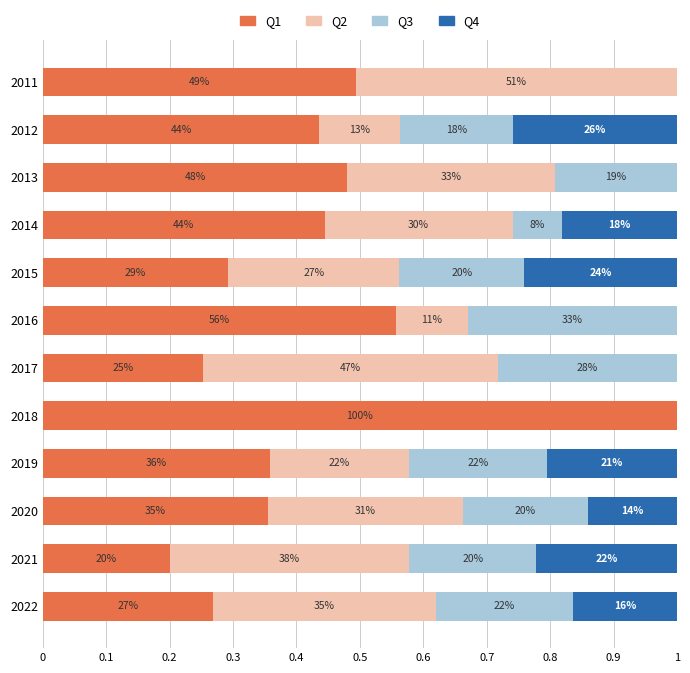

What are all the series names shown in the legend?

Q1, Q2, Q3, Q4